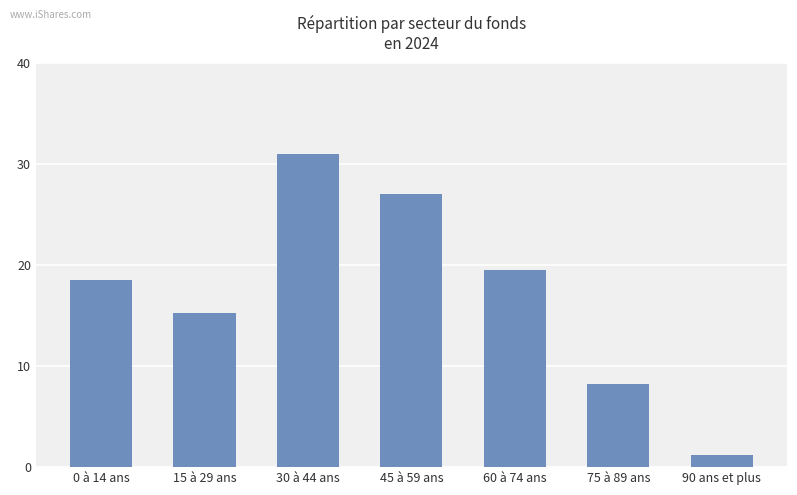

Reading left to right, what are all the values shown in this chart?

0 à 14 ans=18.5	15 à 29 ans=15.2	30 à 44 ans=31.0	45 à 59 ans=27.0	60 à 74 ans=19.5	75 à 89 ans=8.2	90 ans et plus=1.2